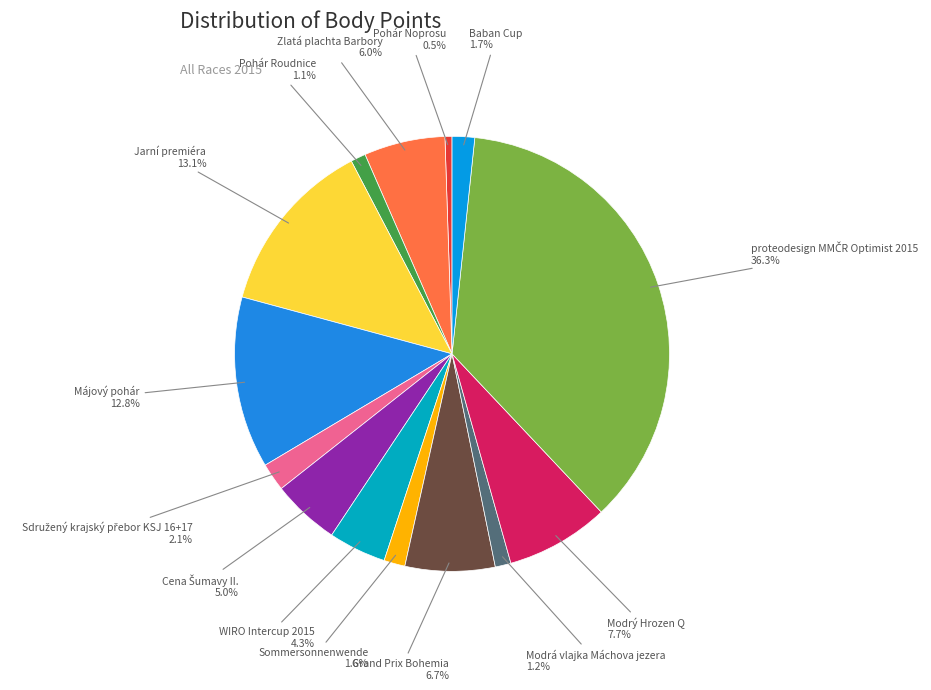

Is there a majority slice in this chart?

No